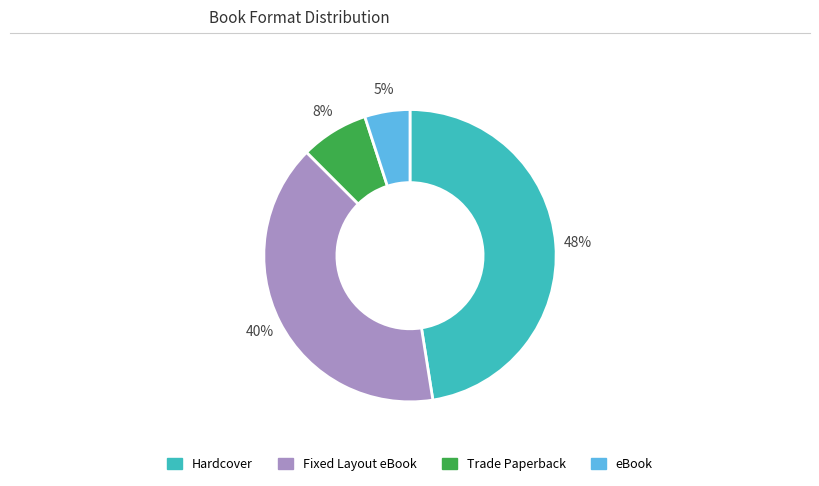

Do eBook and Trade Paperback together represent more than half of the pie?

No